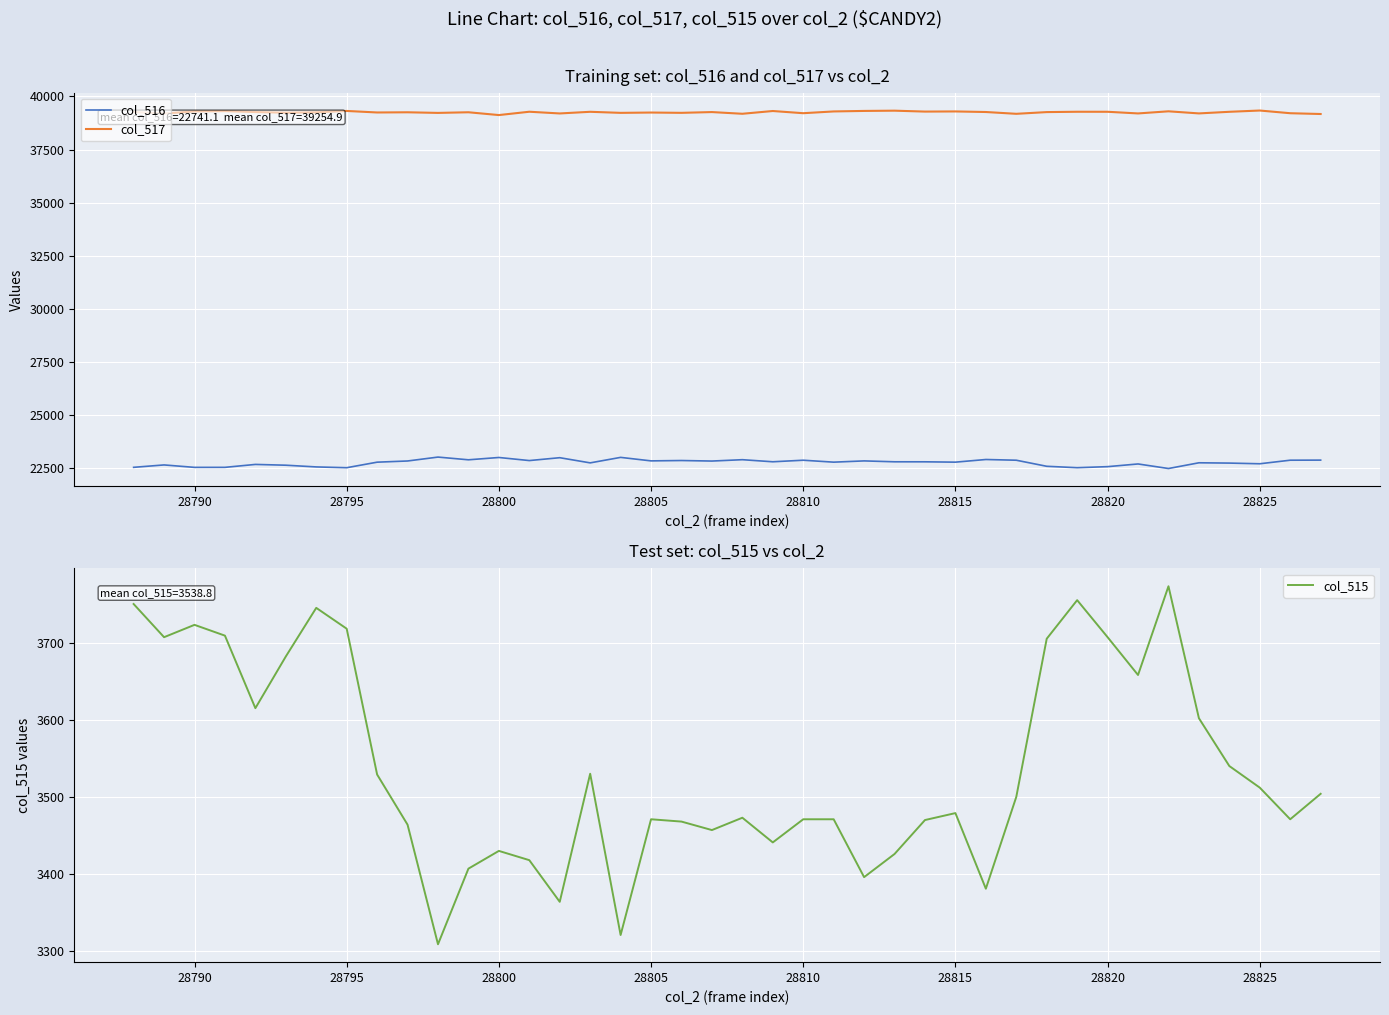

True or false: col_515 and col_516 cross at least once.

False